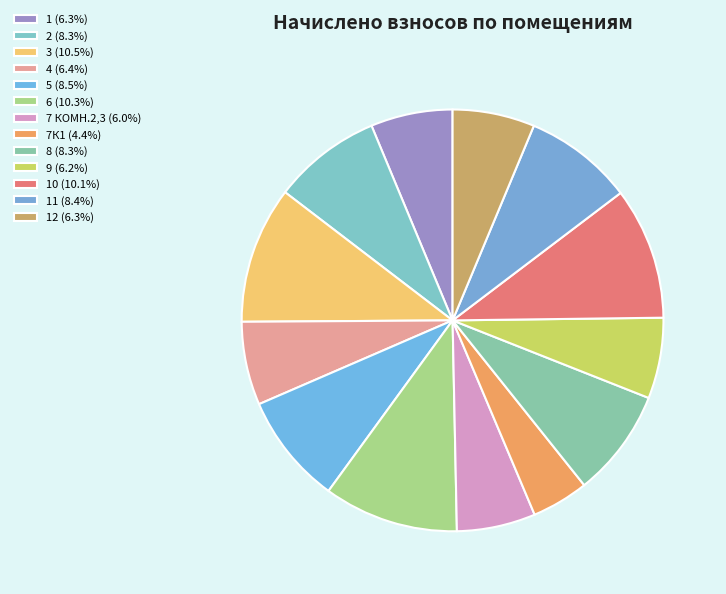

How many segments does this pie chart have?

13